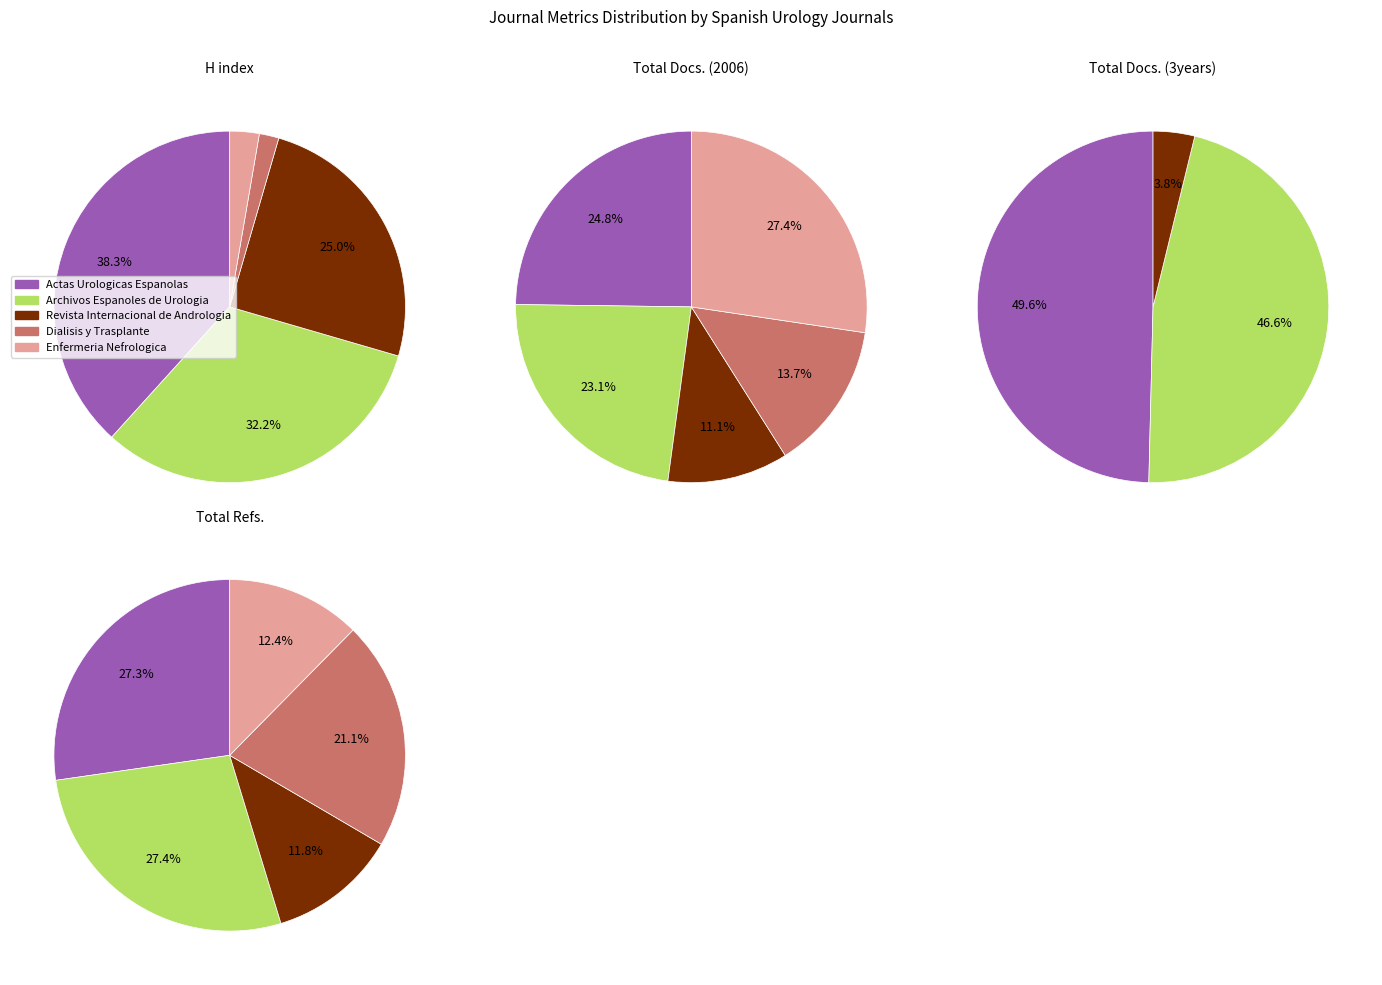

How many slices are in this pie chart?

5